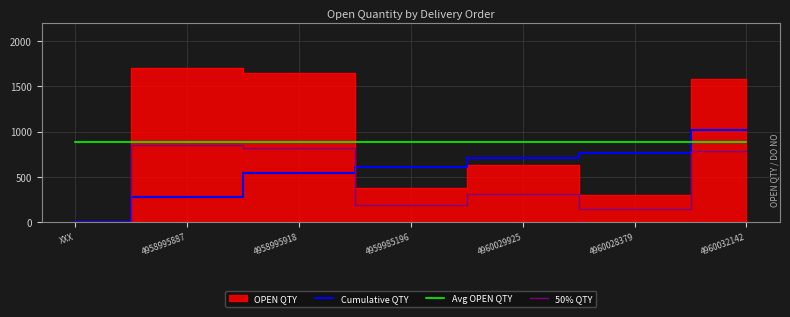

The 50% QTY series shows 1517.0 at 4958995887. True or false?

False